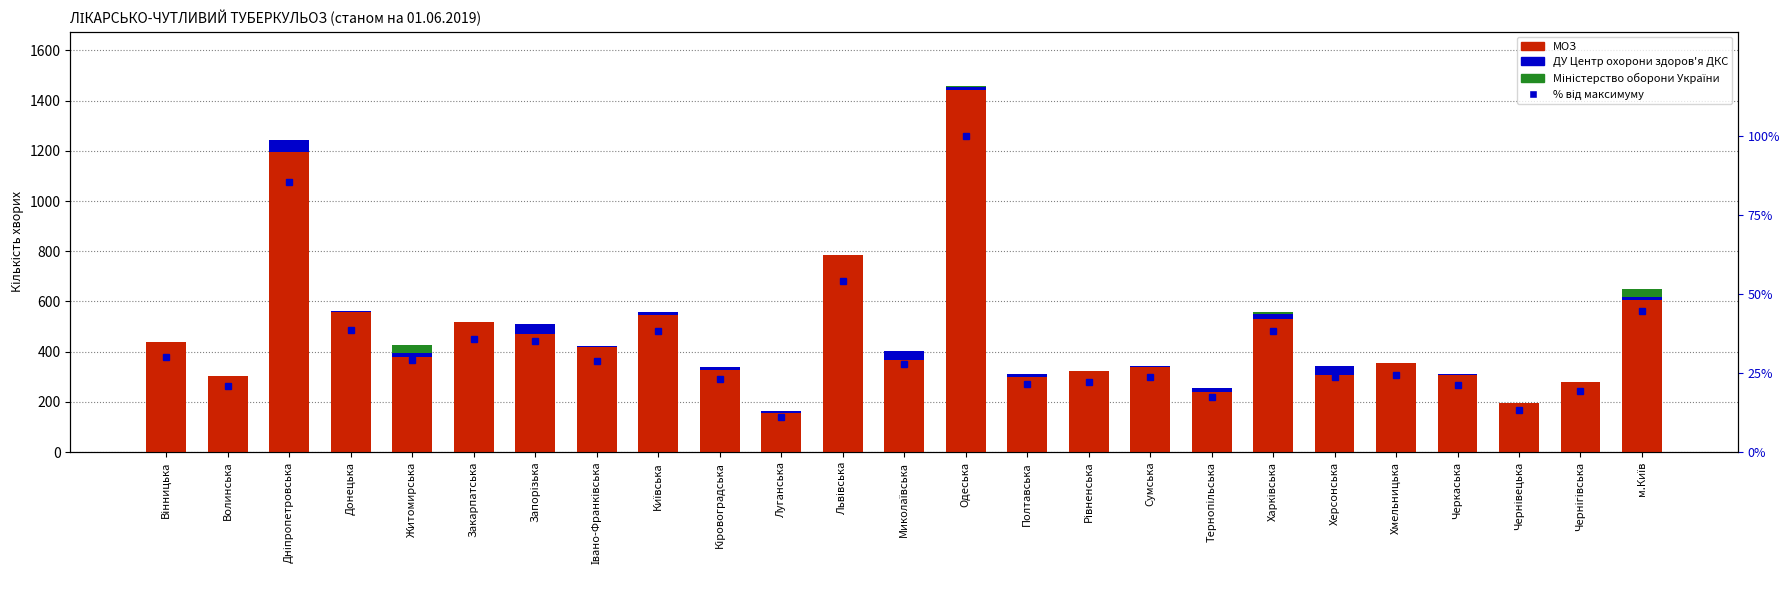

At which label does МОЗ first exceed 365?

Вінницька